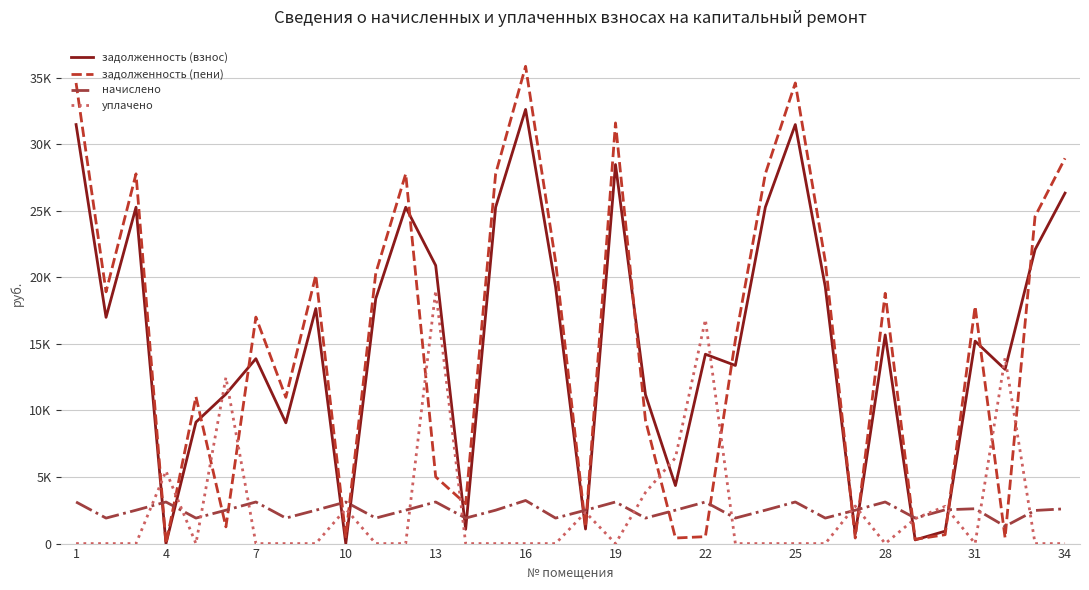

Is this an area chart (filled region under the line)?

No